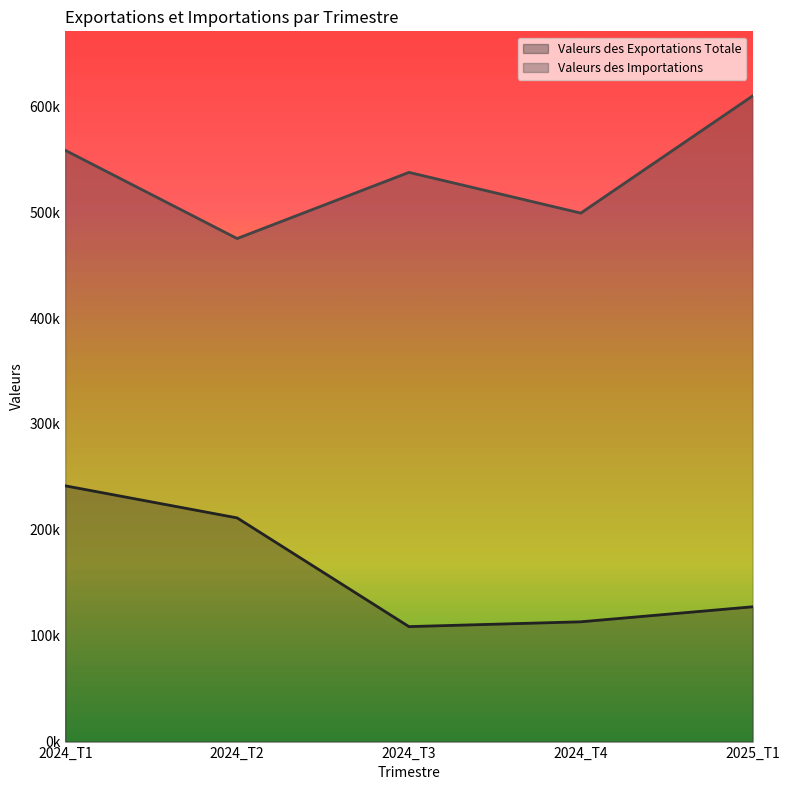

Where does the Valeurs des Exportations Totale series first go above 127332?

2024_T1